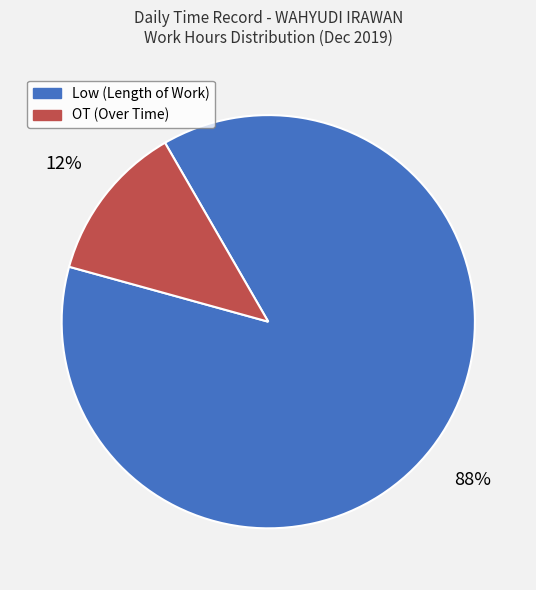

Which category has the smallest portion of the pie?

OT